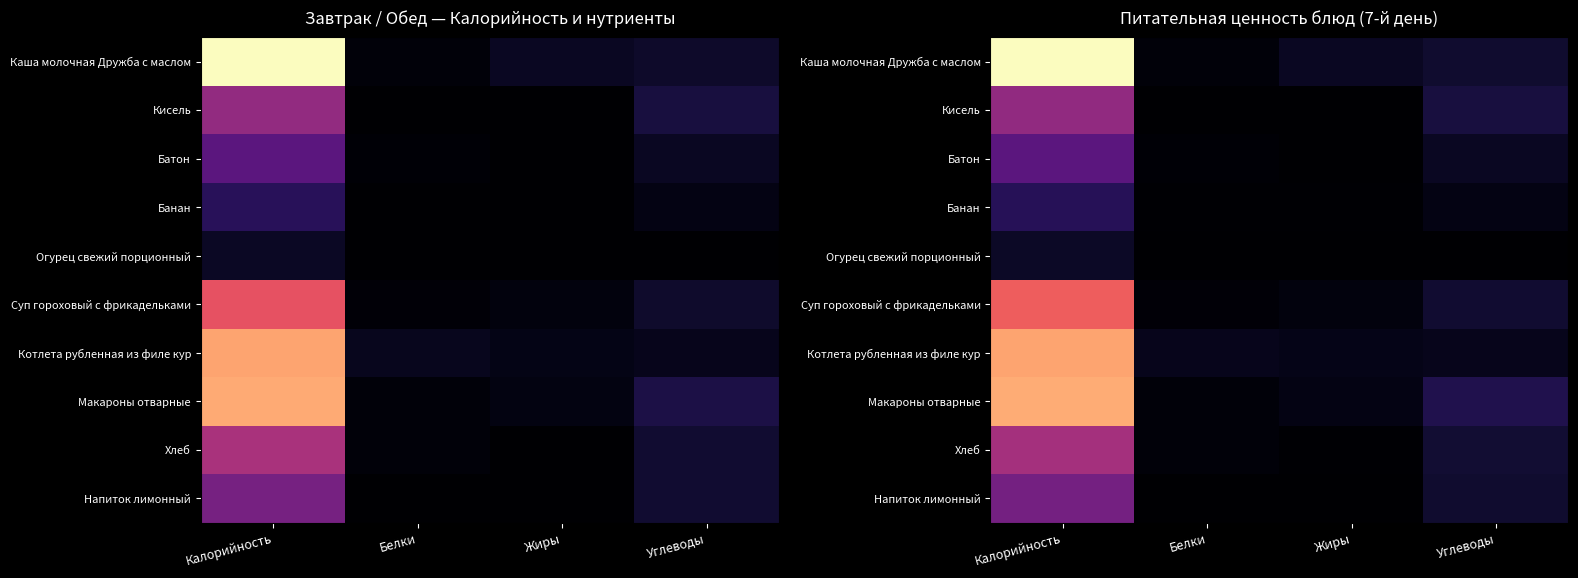

Rank the series by their maximum value, from lowest to highest.

Огурец свежий порционный, Банан, Батон, Напиток лимонный, Кисель, Хлеб, Суп гороховый с фрикадельками, Котлета рубленная из филе кур, Макароны отварные, Каша молочная Дружба с маслом